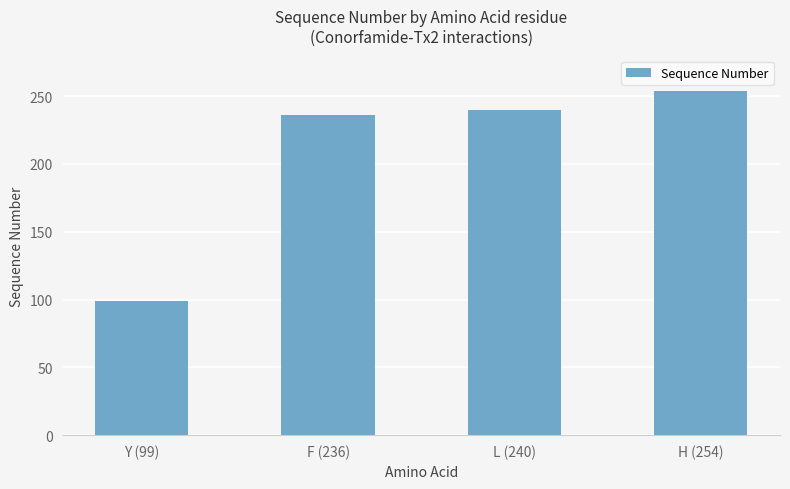

What is the label of the 1st bar from the right?

H (254)